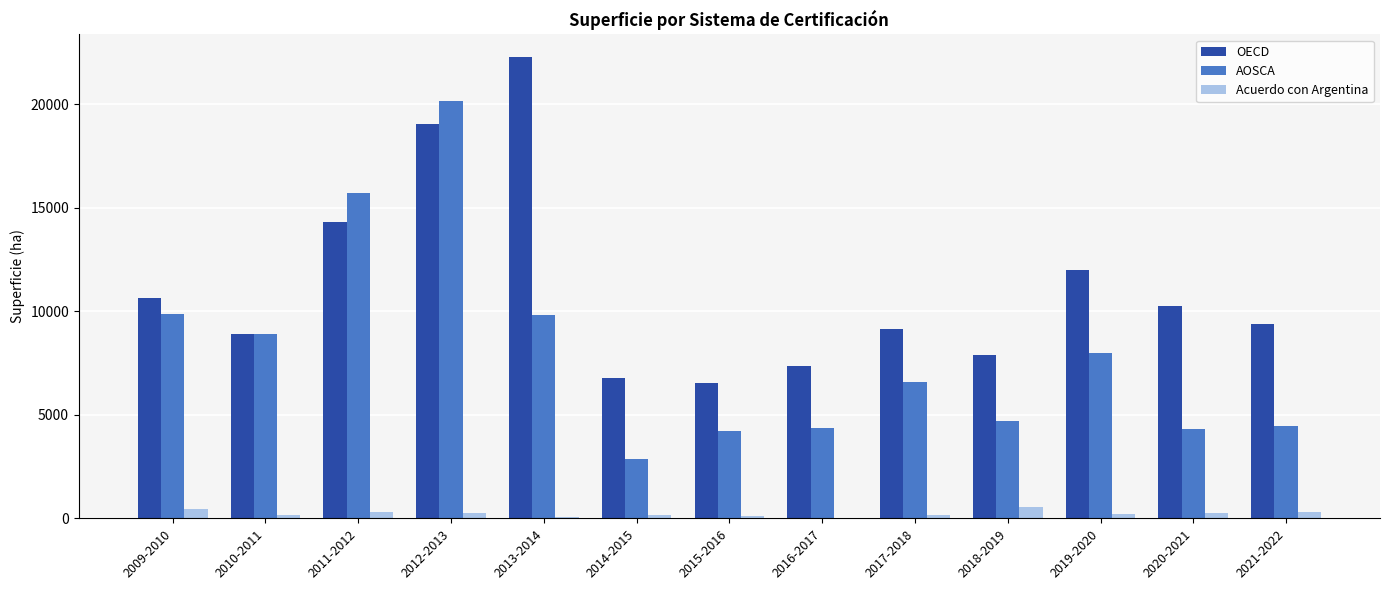

At which category is the sum across all series the highest?

2012-2013